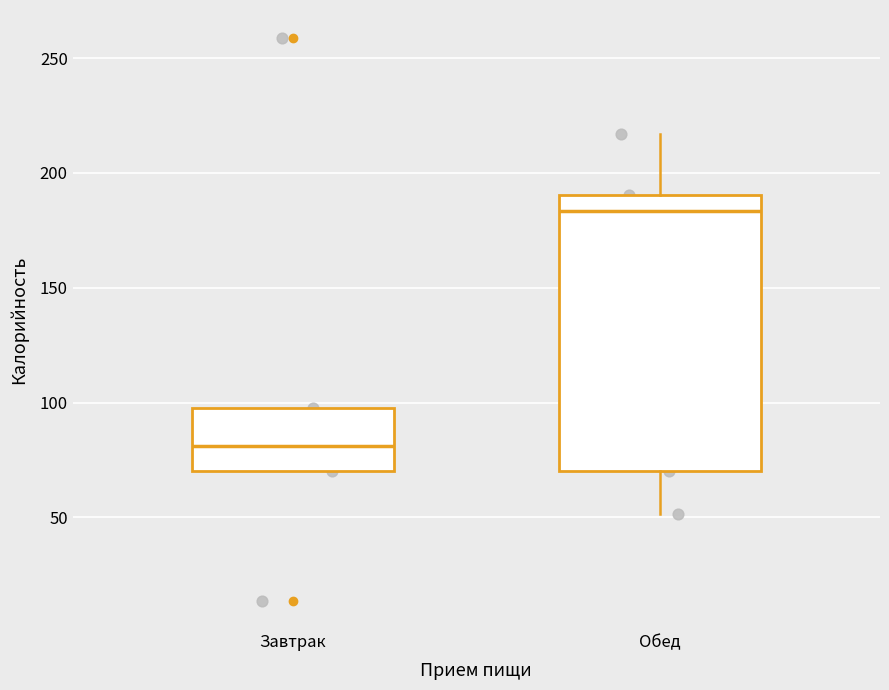

Which box's median line is the lowest?

Завтрак